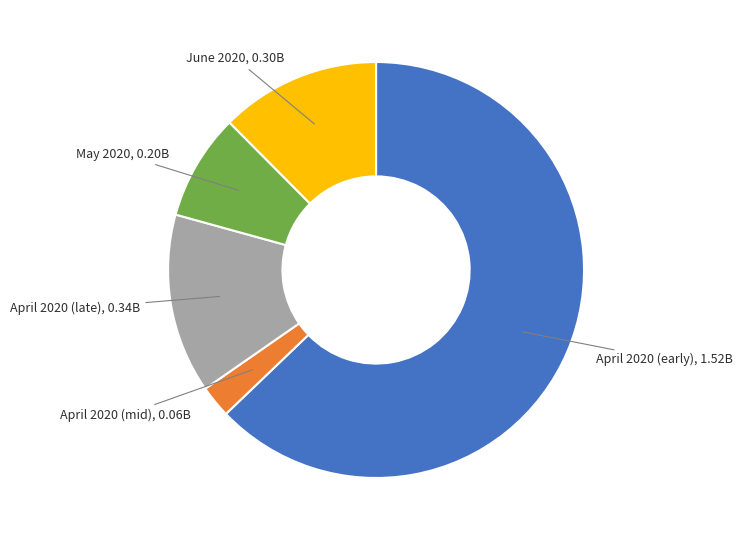

Is there a majority slice in this chart?

Yes